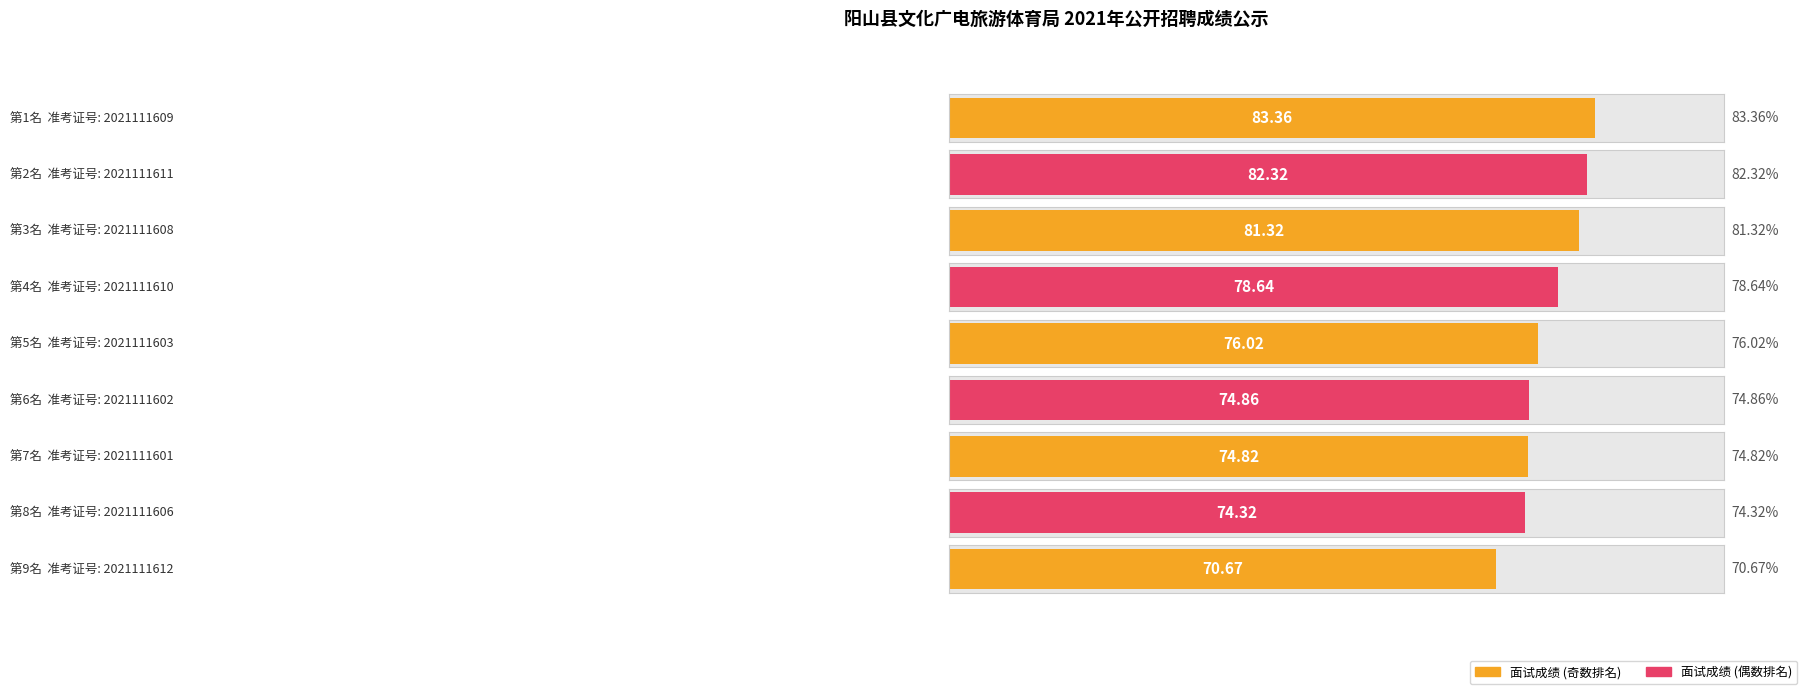

Are the bars horizontal?

Yes